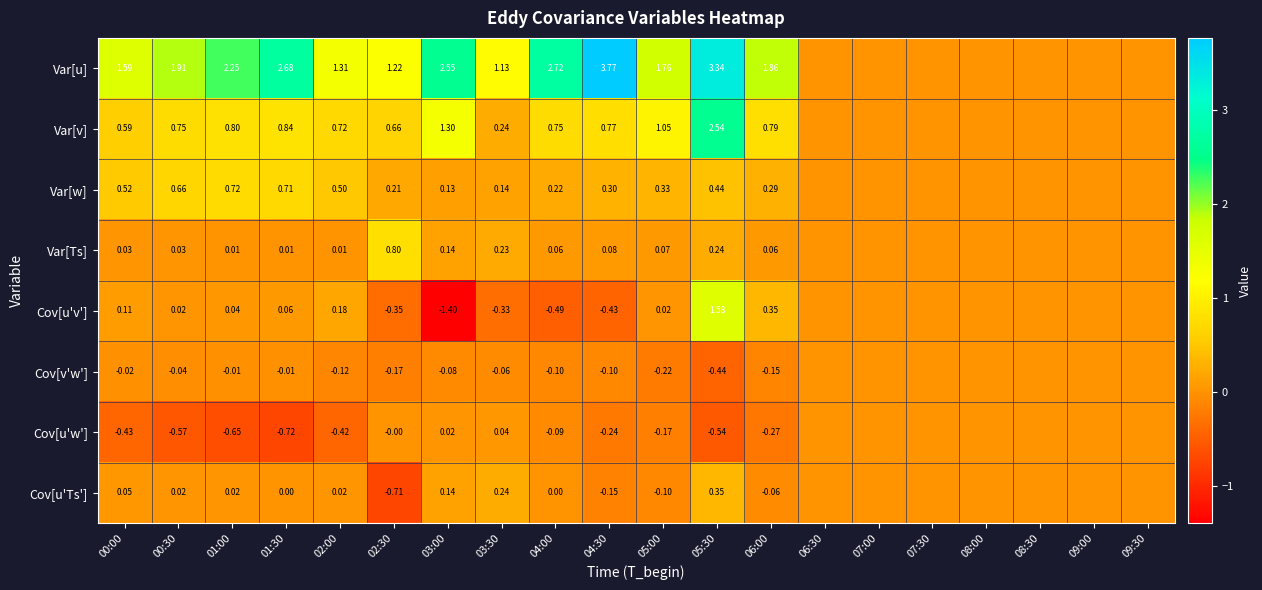

What is the sum of the Cov[u'w'] values at 01:00 and 05:00?

-0.8